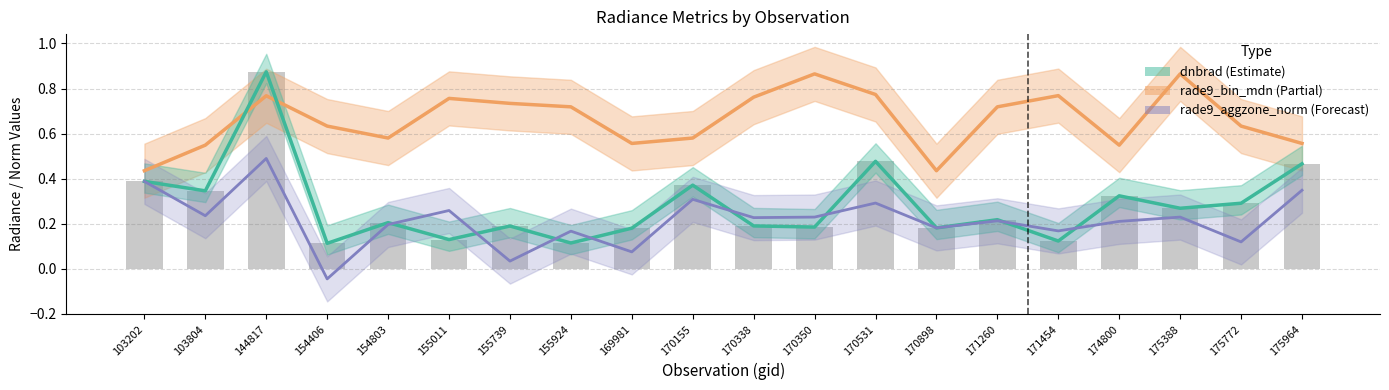

Reading left to right, transcribe all the data shown in this chart.

rade9_bin_mdn: 103202=0.4	103804=0.5	144817=0.8	154406=0.6	154803=0.6	155011=0.8	155739=0.7	155924=0.7	169981=0.6	170155=0.6	170338=0.8	170350=0.9	170531=0.8	170898=0.4	171260=0.7	171454=0.8	174800=0.5	175388=0.9	175772=0.6	175964=0.6
dnbrad: 103202=0.4	103804=0.3	144817=0.9	154406=0.1	154803=0.2	155011=0.1	155739=0.2	155924=0.1	169981=0.2	170155=0.4	170338=0.2	170350=0.2	170531=0.5	170898=0.2	171260=0.2	171454=0.1	174800=0.3	175388=0.3	175772=0.3	175964=0.5
rade9_aggzone_norm: 103202=0.4	103804=0.2	144817=0.5	154406=-0.0	154803=0.2	155011=0.3	155739=0.0	155924=0.2	169981=0.1	170155=0.3	170338=0.2	170350=0.2	170531=0.3	170898=0.2	171260=0.2	171454=0.2	174800=0.2	175388=0.2	175772=0.1	175964=0.3